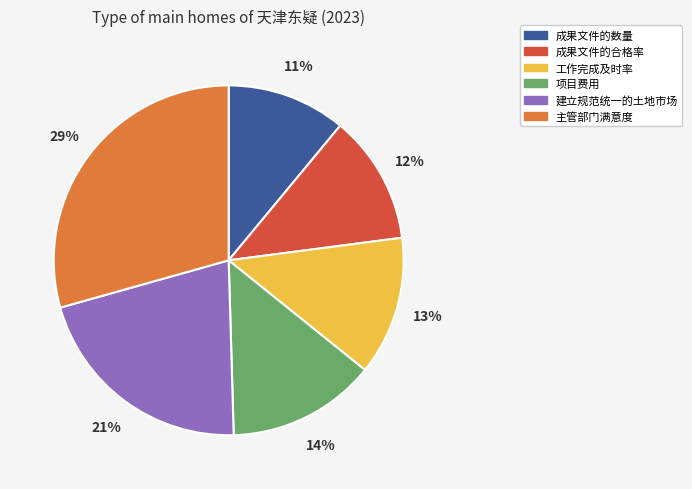

What is the ratio of the value at 成果文件的合格率 to the value at 工作完成及时率?

0.9